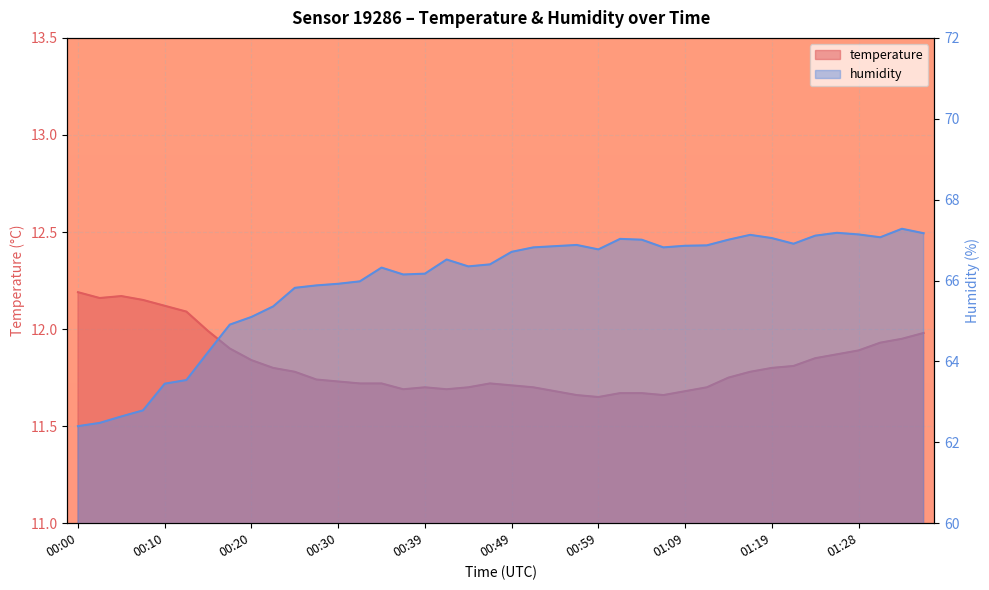

True or false: humidity and temperature intersect in this chart.

False